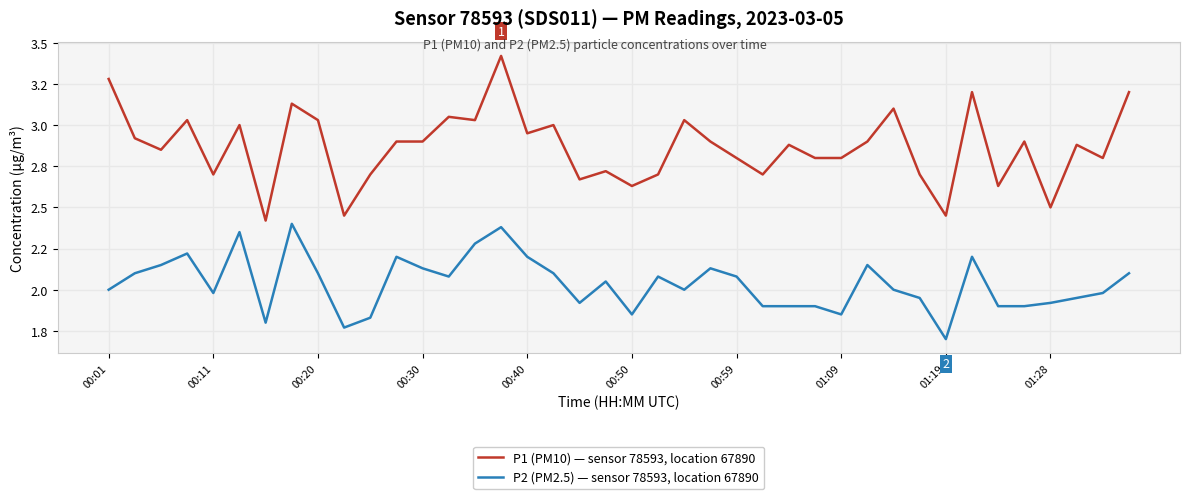

Does the chart have visible grid lines?

Yes